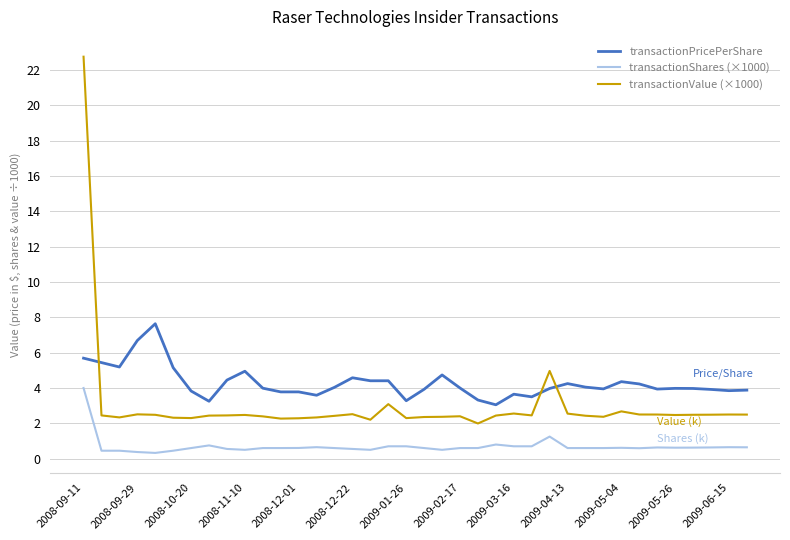

True or false: transactionPricePerShare has more than 2 points higher than both neighbors.

True